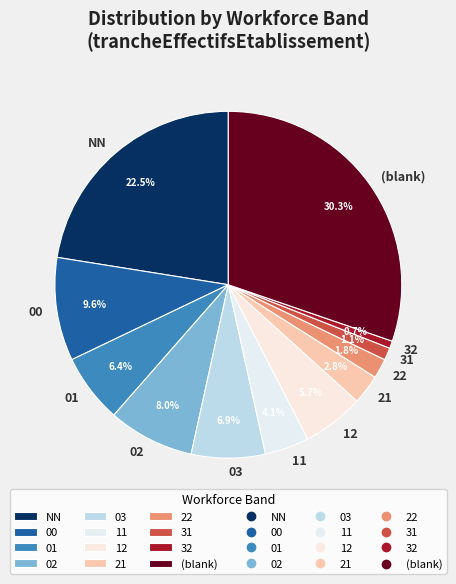

To the nearest percent, what is the average slice percentage?

8%